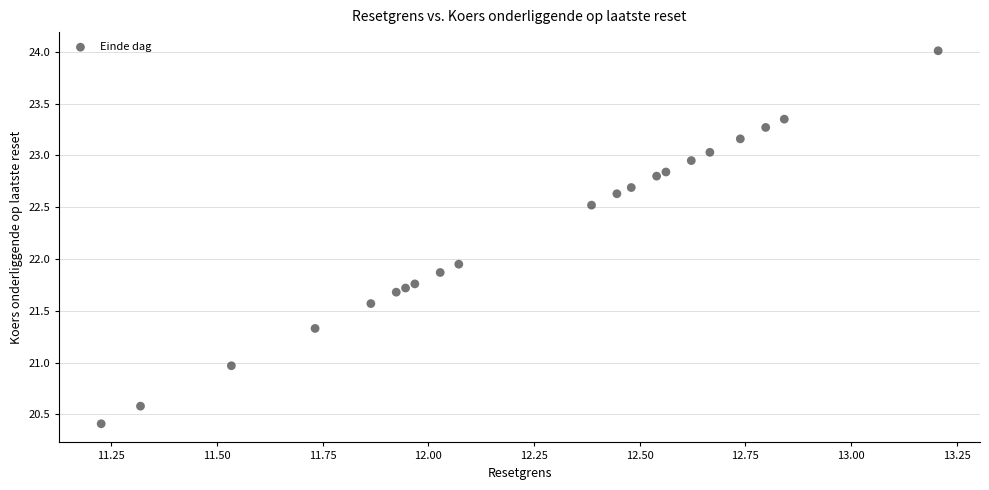

What is the range of Y values (max minus min)?

3.6